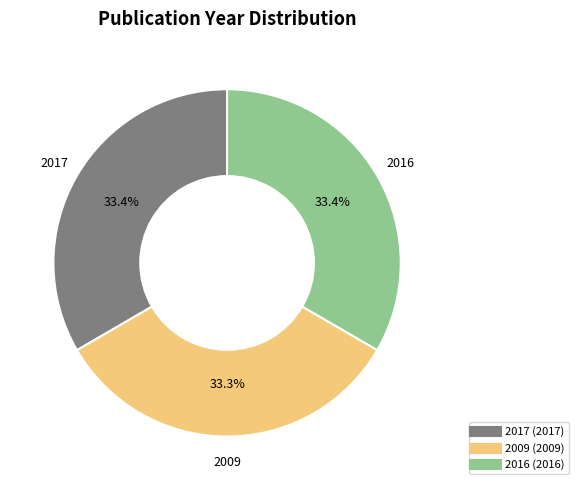

Does any single category account for the majority?

No